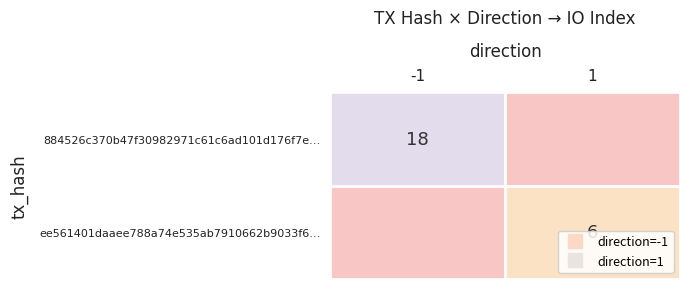

At which label does 884526c370b47f30982971c61c6ad101d176f7e… reach its peak?

-1